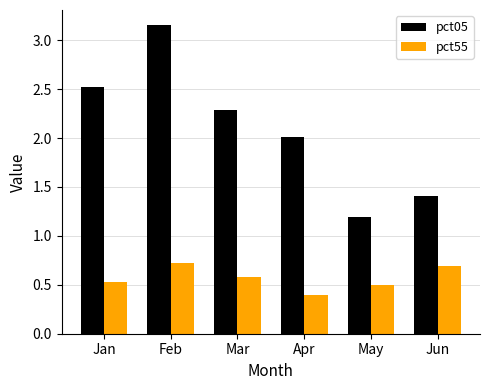

Which series has the widest spread of values?

pct05